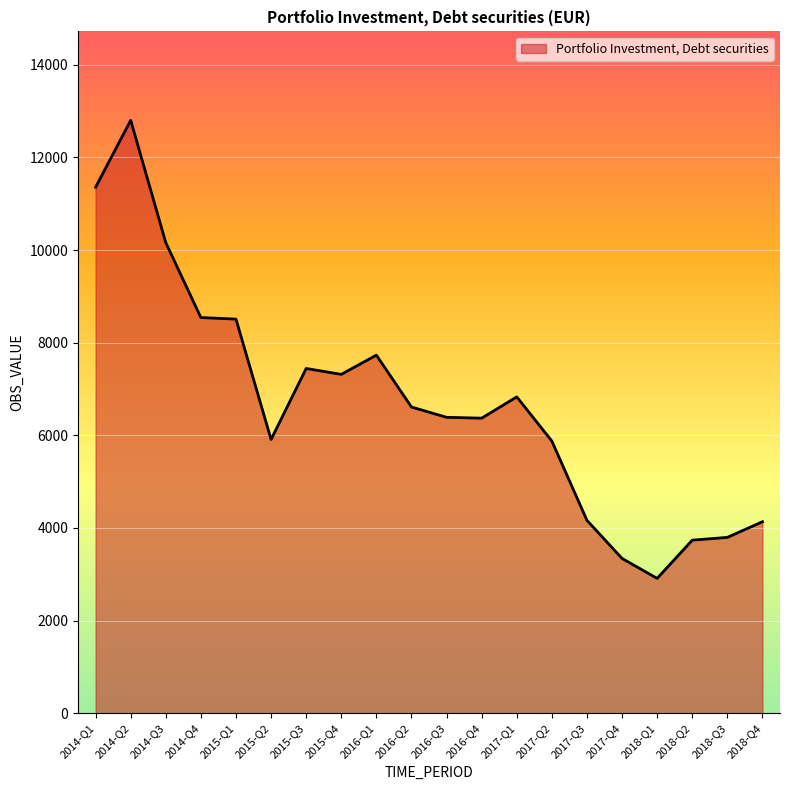

Is it true that the value at 2014-Q2 is 3149?

False